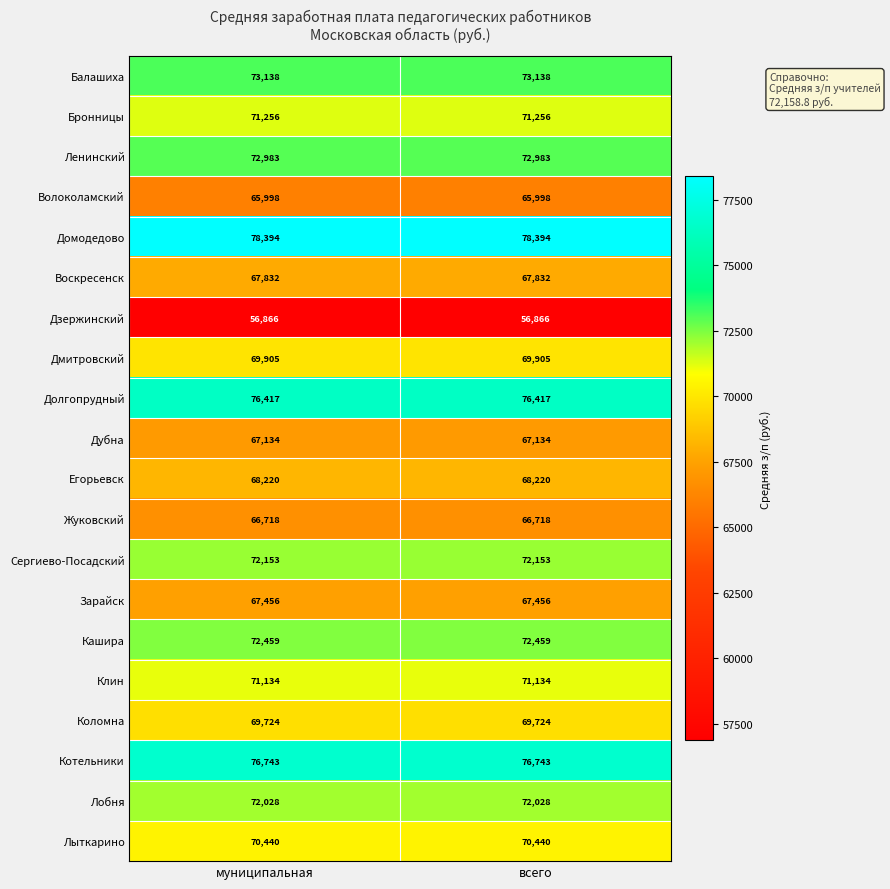

At всего, list the series in order from smallest to largest.

Дзержинский, Волоколамский, Жуковский, Дубна, Зарайск, Воскресенск, Егорьевск, Коломна, Дмитровский, Лыткарино, Клин, Бронницы, Лобня, Сергиево-Посадский, Кашира, Ленинский, Балашиха, Долгопрудный, Котельники, Домодедово